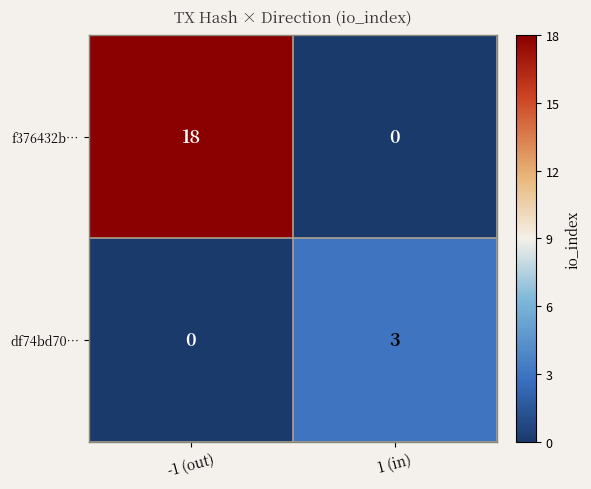

Which category has the highest value across all series?

-1 (out)